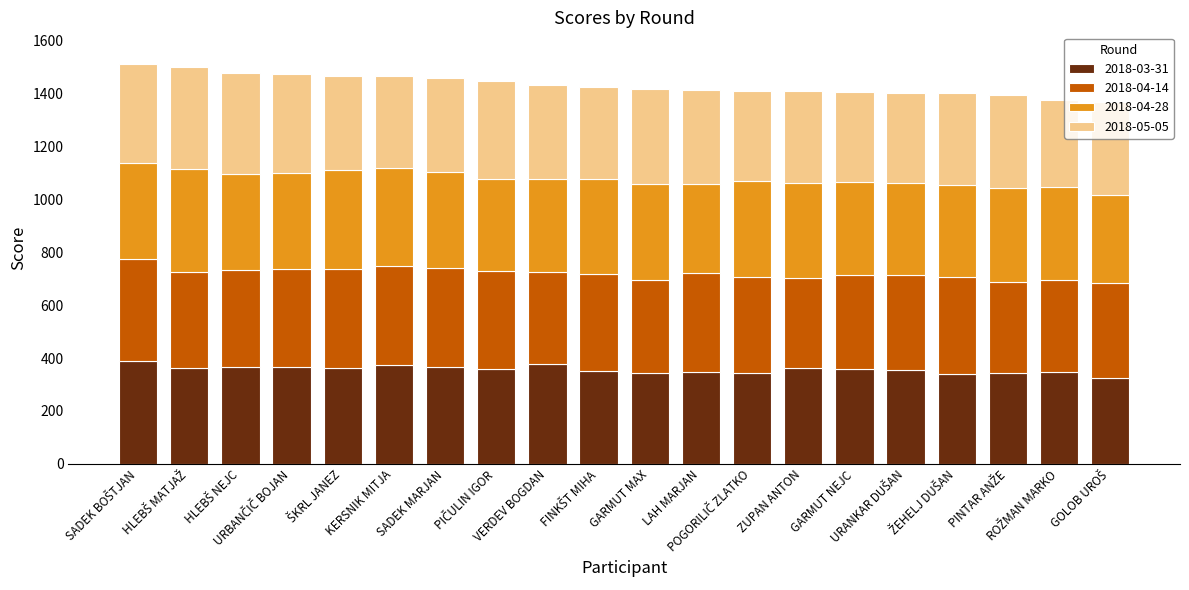

What is the difference between the maximum and minimum values in the 2018-03-31 series?

65